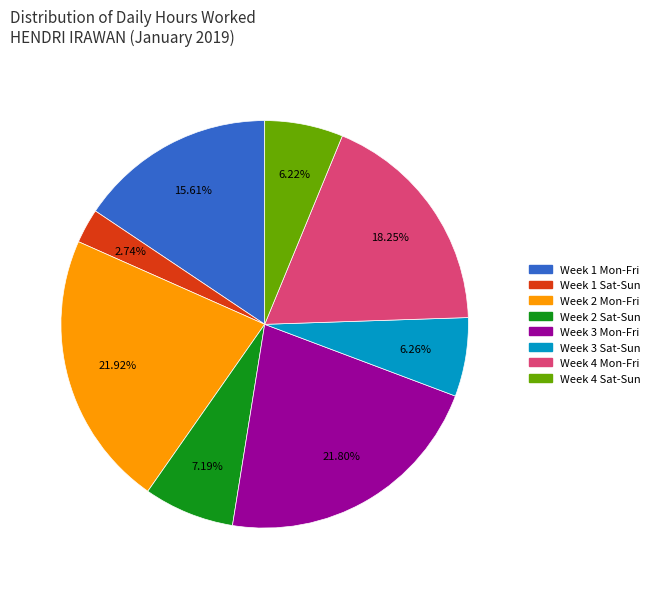

Does any single category account for the majority?

No